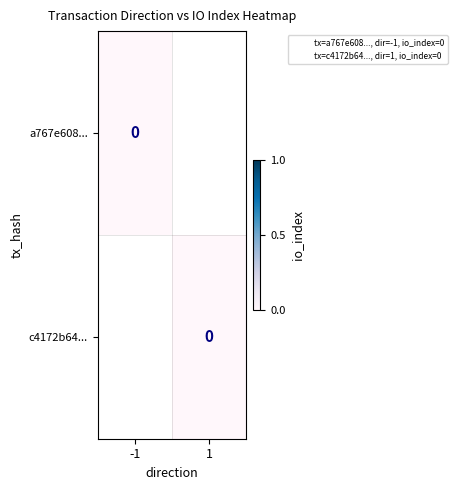

Which series has the widest spread of values?

a767e608394fc25fc2e872427783ef0be4ebaf6